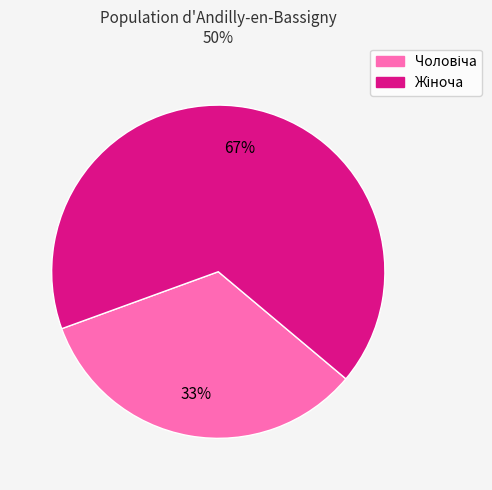

To the nearest percent, what is the average slice percentage?

50%